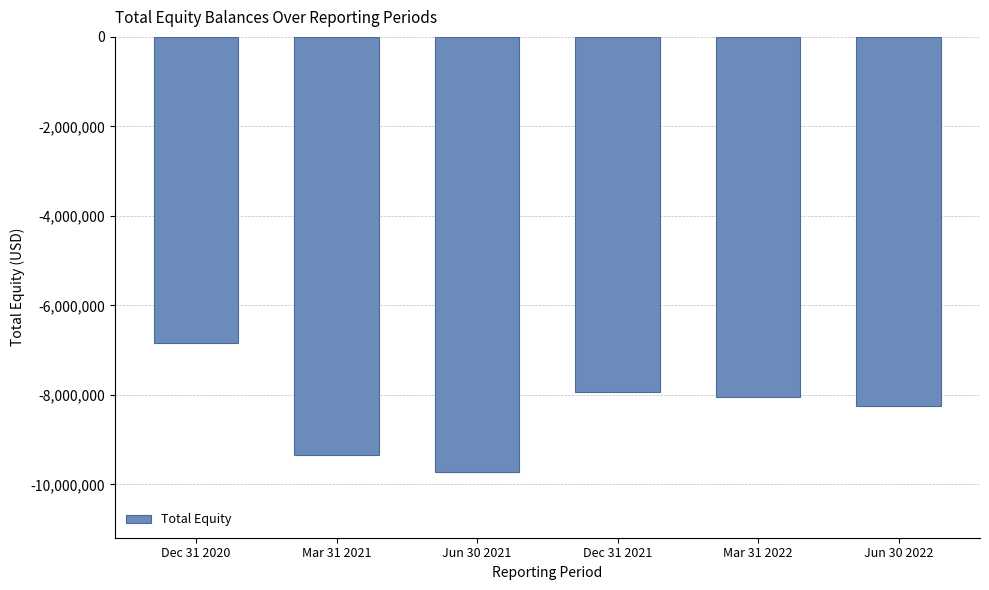

Reading left to right, list all the values displayed in this chart.

Dec 31 2020=-6841678	Mar 31 2021=-9334441	Jun 30 2021=-9732245	Dec 31 2021=-7926723	Mar 31 2022=-8047284	Jun 30 2022=-8242299